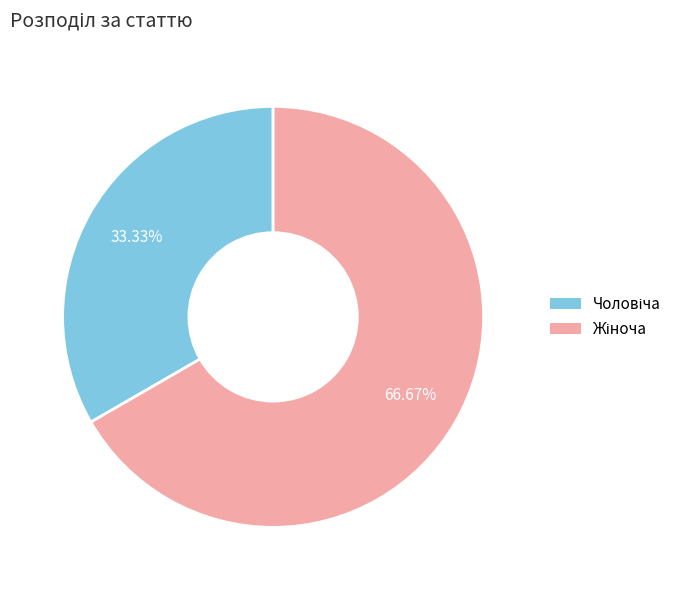

Does any single category account for the majority?

Yes